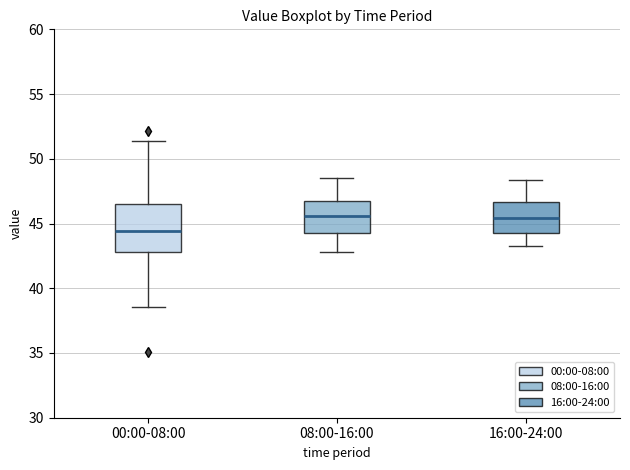

Which box's median line is the lowest?

00:00-08:00